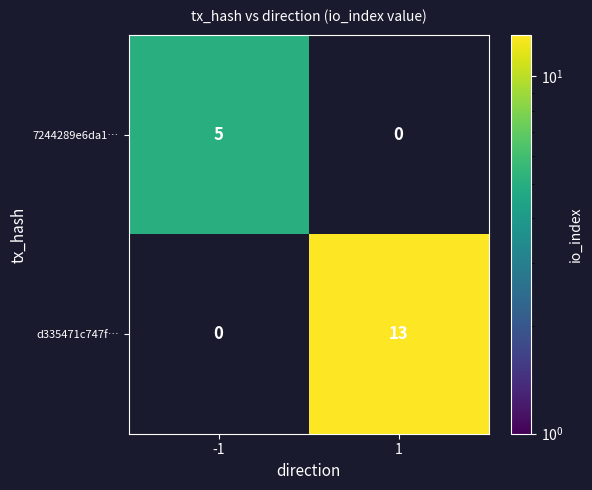

The value of 7244289e6da1… at -1 is 3. True or false?

False